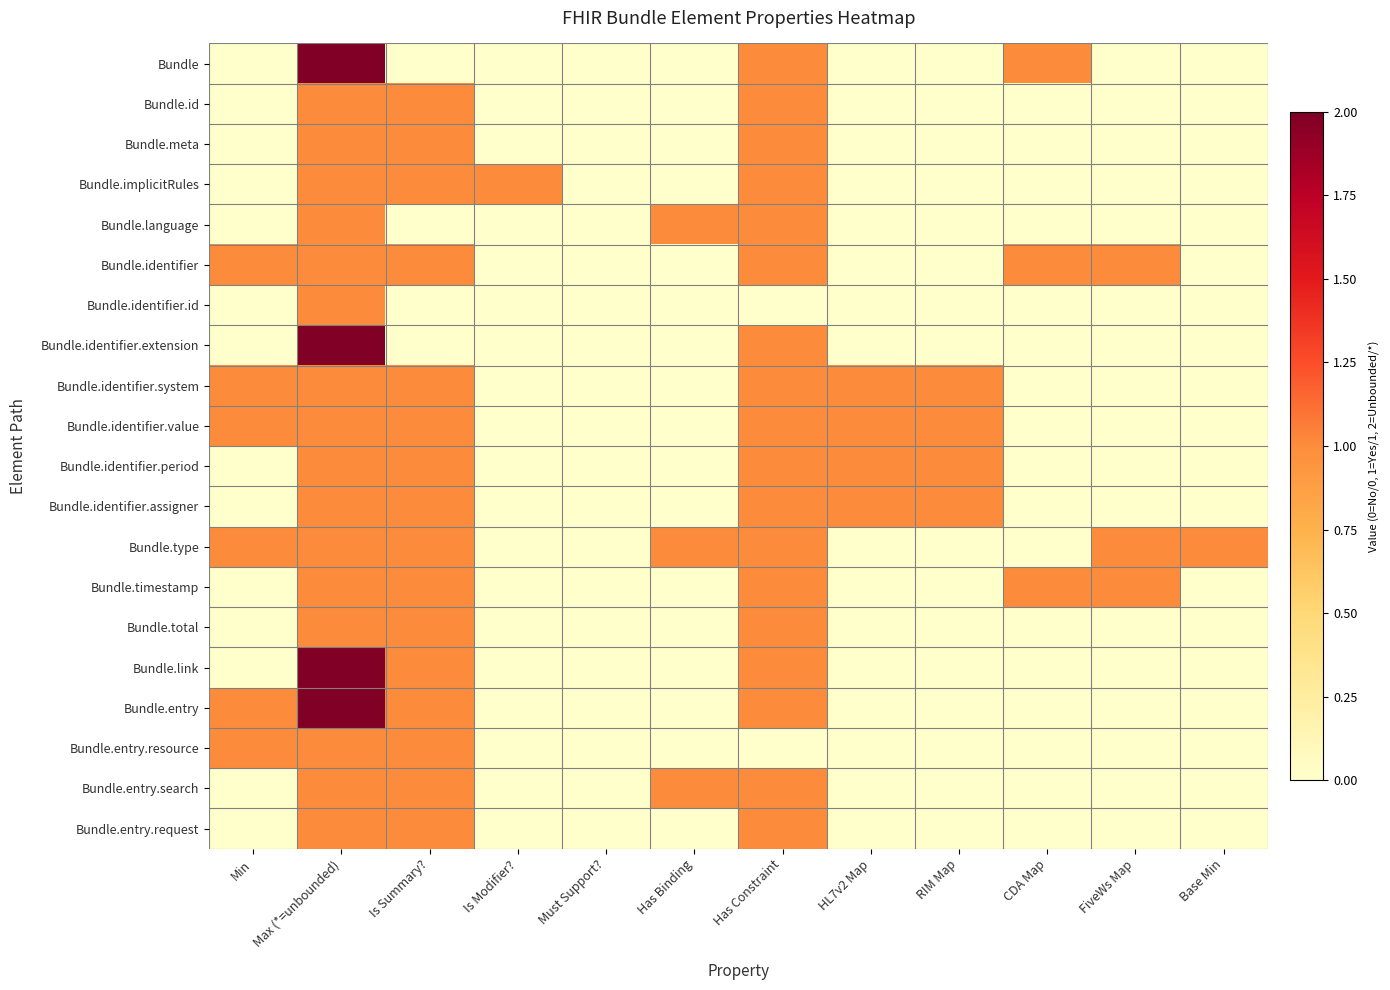

What is the greatest value displayed?

2